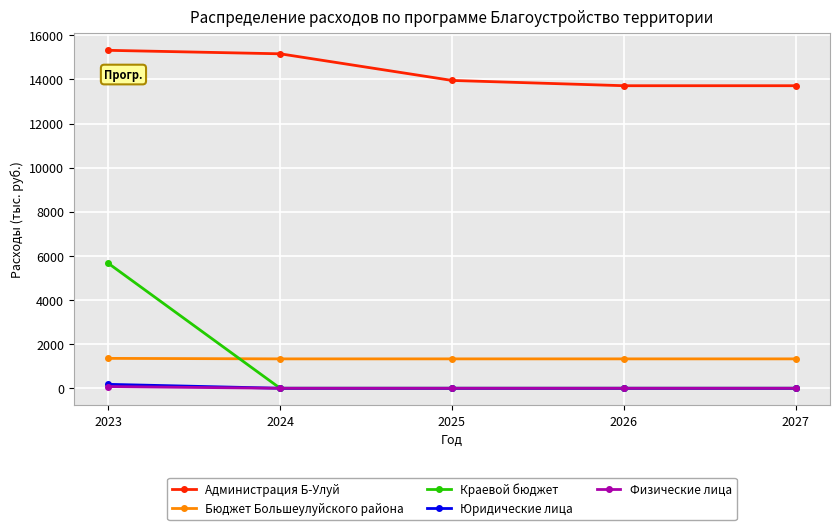

True or false: Бюджет Большеулуйского района and Юридические лица intersect in this chart.

False